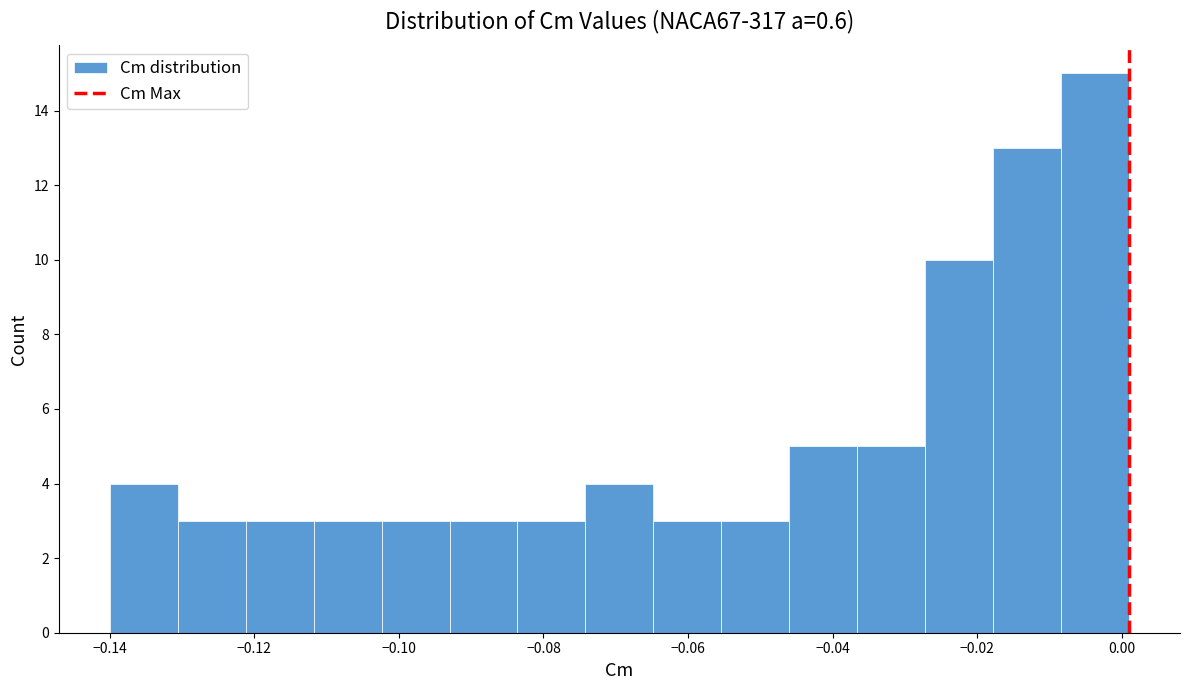

Which range on the x-axis has the tallest bar?

-0.008 to 0.002